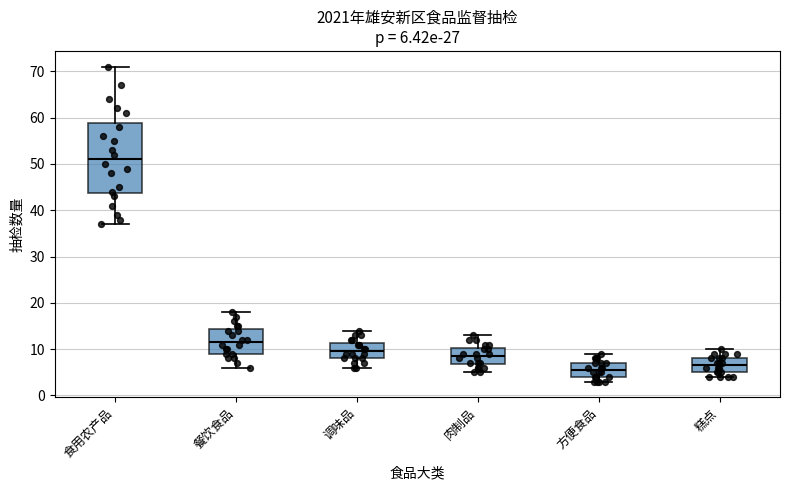

Comparing the boxes themselves (not the whiskers), which one is the tallest?

食用农产品